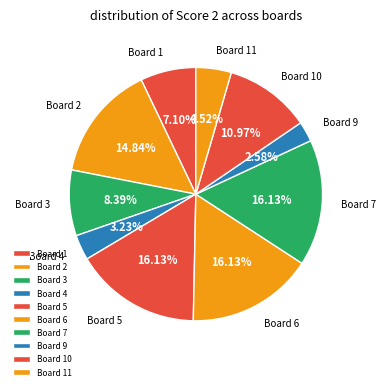

Is the sum of Board 9 and Board 3 greater than half?

No